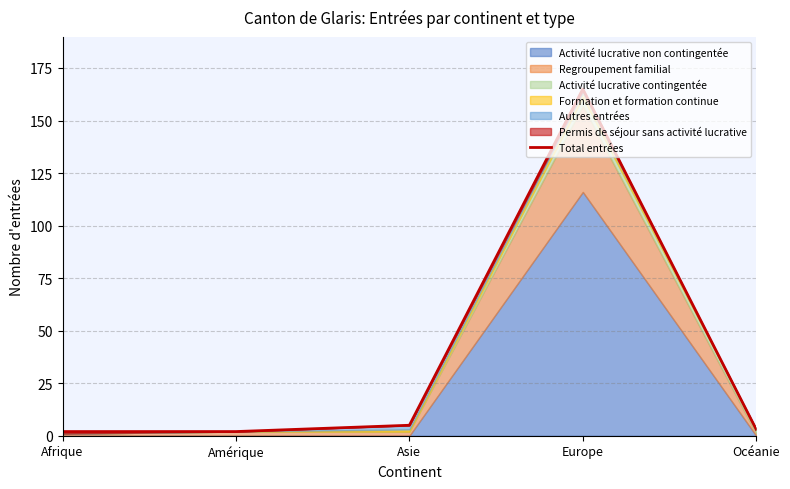

True or false: the data shows 2 at Afrique.

True